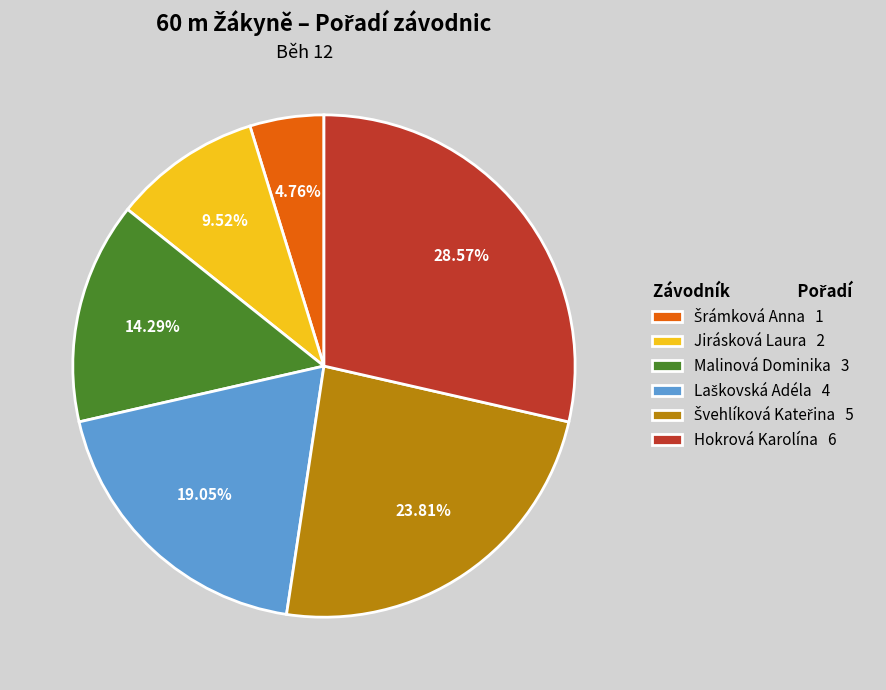

Approximately how many times larger is the value at Jirásková Laura 2 compared to Malinová Dominika 3?

0.7